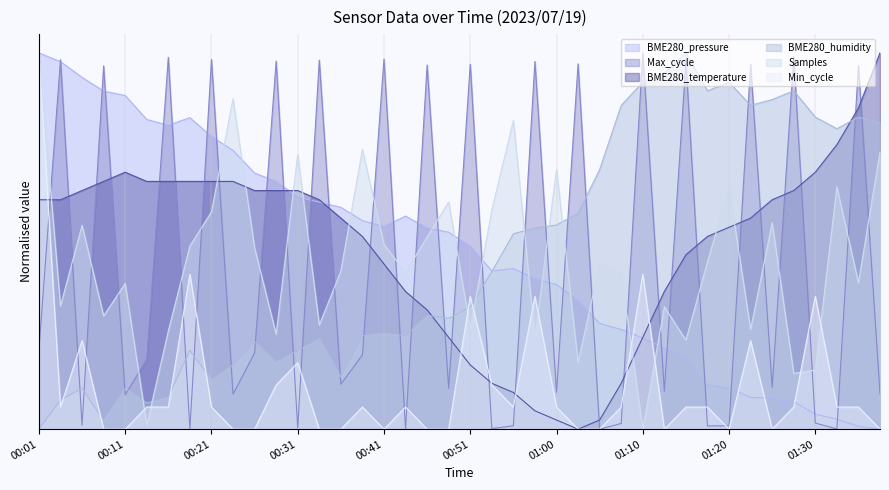

At how many categories does at least one series exceed 0?

40